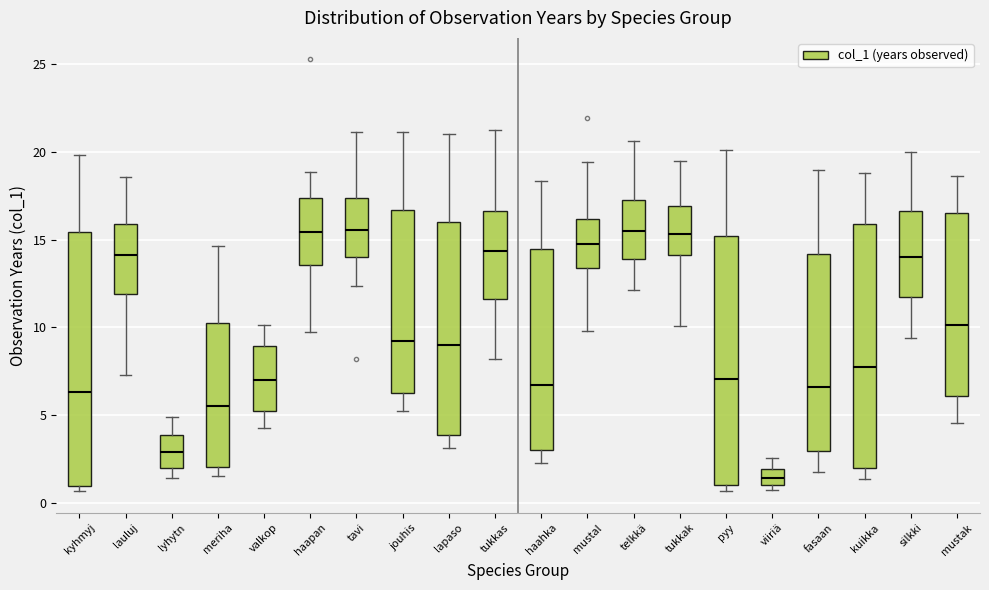

Reading left to right, transcribe this box plot: for each box, give where its median line is, the range the box spans, and where its two whiskers end, as read against the y-axis. The values are not printed on the chart, so give them approximately, as read against the axis.

kyhmyj: median 6.5, box 1.0 to 15.5, whiskers 0.5 to 20.0
lauluj: median 14.0, box 12.0 to 16.0, whiskers 7.5 to 18.5
lyhytn: median 3.0, box 2.0 to 4.0, whiskers 1.5 to 5.0
meriha: median 5.5, box 2.0 to 10.0, whiskers 1.5 to 14.5
valkop: median 7.0, box 5.0 to 9.0, whiskers 4.5 to 10.0
haapan: median 15.5, box 13.5 to 17.5, whiskers 9.5 to 19.0
tavi: median 15.5, box 14.0 to 17.5, whiskers 12.5 to 21.0
jouhis: median 9.0, box 6.0 to 16.5, whiskers 5.5 to 21.0
lapaso: median 9.0, box 4.0 to 16.0, whiskers 3.0 to 21.0
tukkas: median 14.5, box 11.5 to 16.5, whiskers 8.0 to 21.5
haahka: median 6.5, box 3.0 to 14.5, whiskers 2.5 to 18.5
mustal: median 15.0, box 13.5 to 16.0, whiskers 10.0 to 19.5
telkkä: median 15.5, box 14.0 to 17.0, whiskers 12.0 to 20.5
tukkak: median 15.5, box 14.0 to 17.0, whiskers 10.0 to 19.5
pyy: median 7.0, box 1.0 to 15.0, whiskers 0.5 to 20.0
viiriä: median 1.5, box 1.0 to 2.0, whiskers 0.5 to 2.5
fasaan: median 6.5, box 3.0 to 14.0, whiskers 2.0 to 19.0
kuikka: median 8.0, box 2.0 to 16.0, whiskers 1.5 to 19.0
silkki: median 14.0, box 11.5 to 16.5, whiskers 9.5 to 20.0
mustak: median 10.0, box 6.0 to 16.5, whiskers 4.5 to 18.5